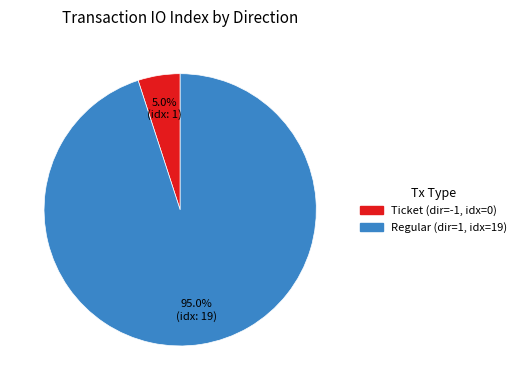

Does any single category account for the majority?

Yes